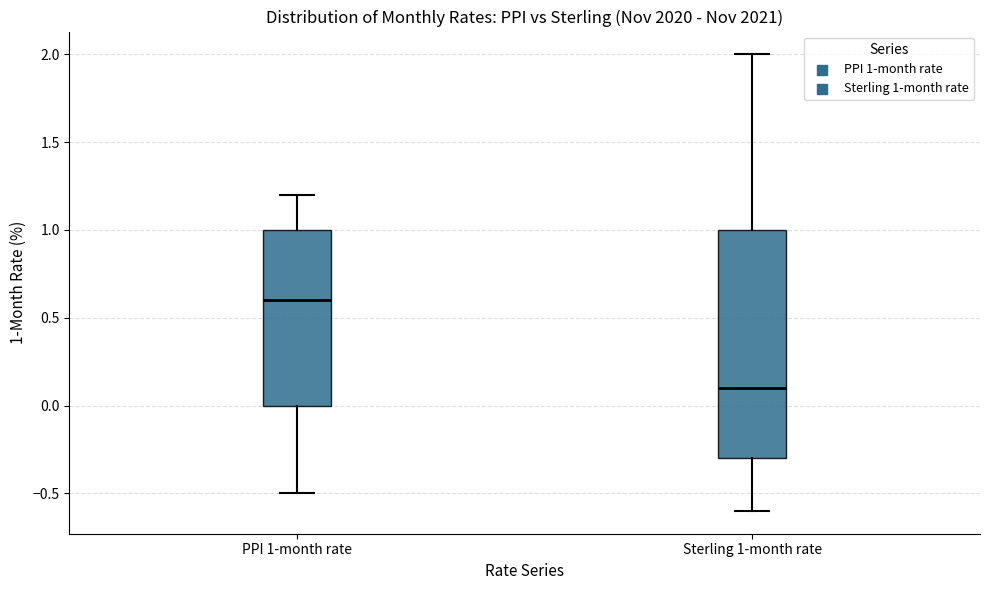

Which box is the tallest, from its lower edge to its upper edge?

Sterling 1-month rate